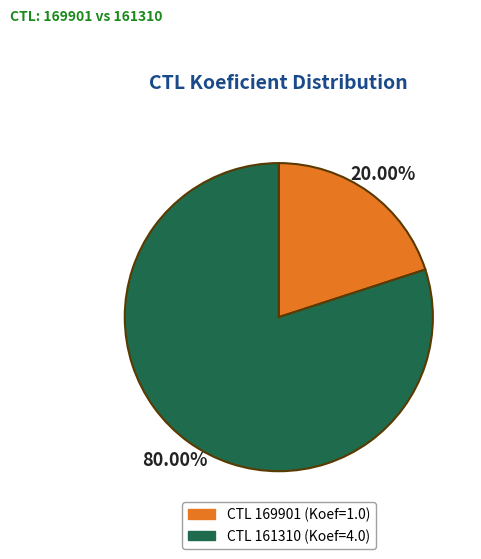

Does any single category account for the majority?

Yes